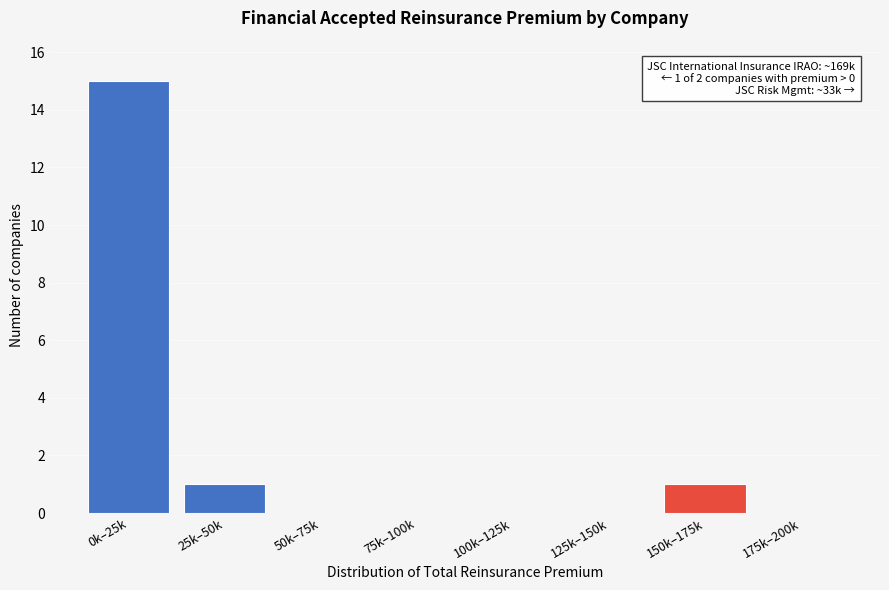

Reading left to right, list all the values displayed in this chart.

0k–25k=15	25k–50k=1	50k–75k=0	75k–100k=0	100k–125k=0	125k–150k=0	150k–175k=1	175k–200k=0